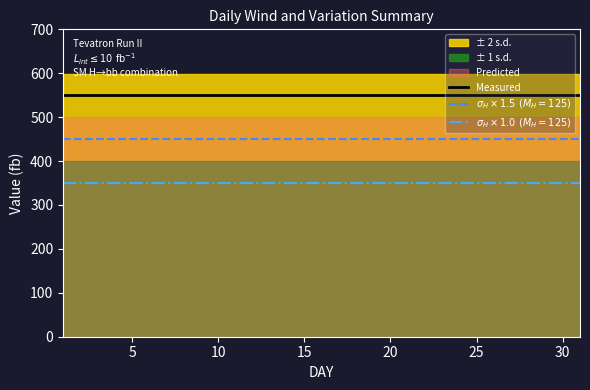

How many lines are shown in the chart?

3